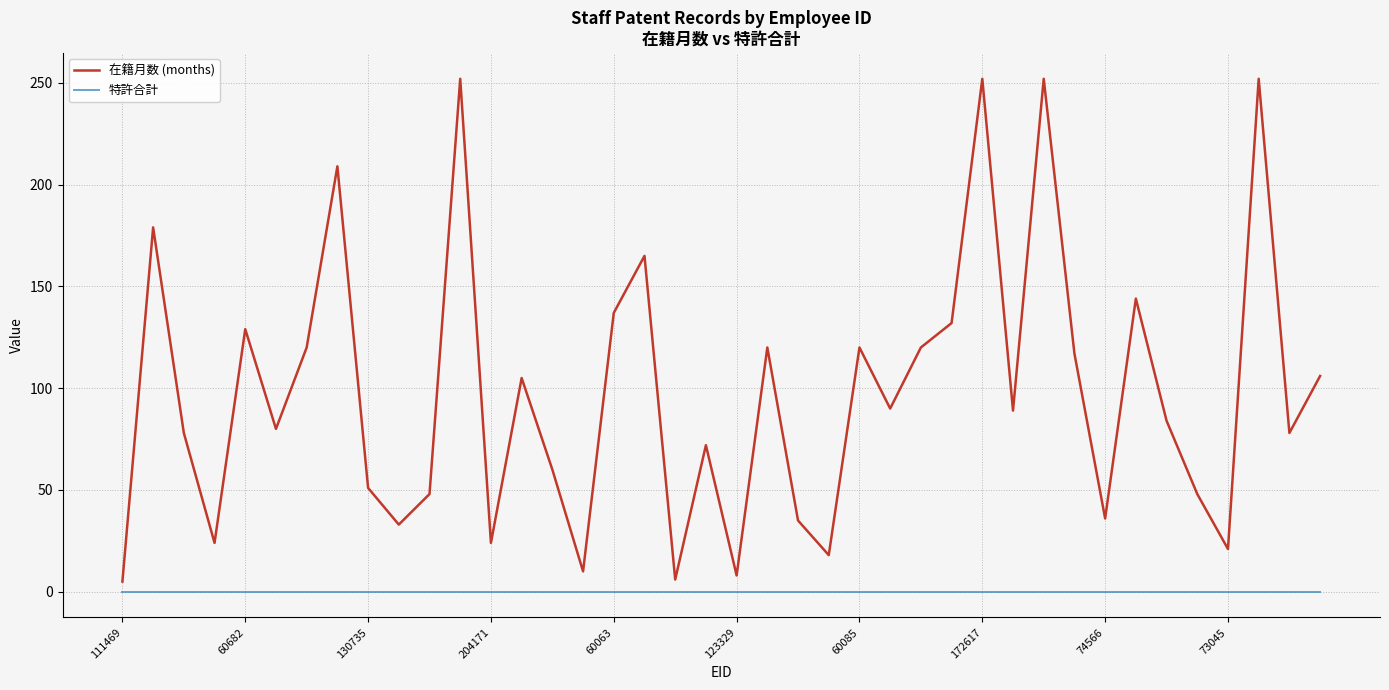

List the series in order of their peak value, lowest first.

特許合計, 在籍月数 (months)